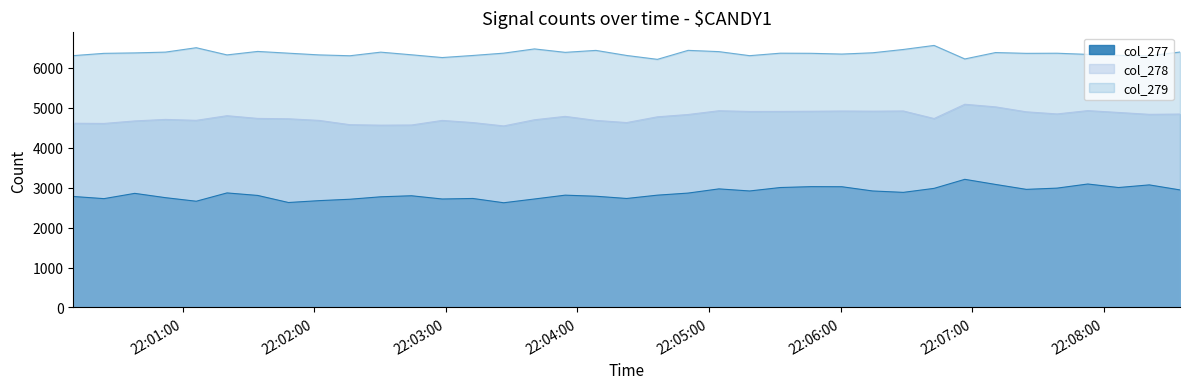

Which category has the lowest value in the col_277 series?

53411